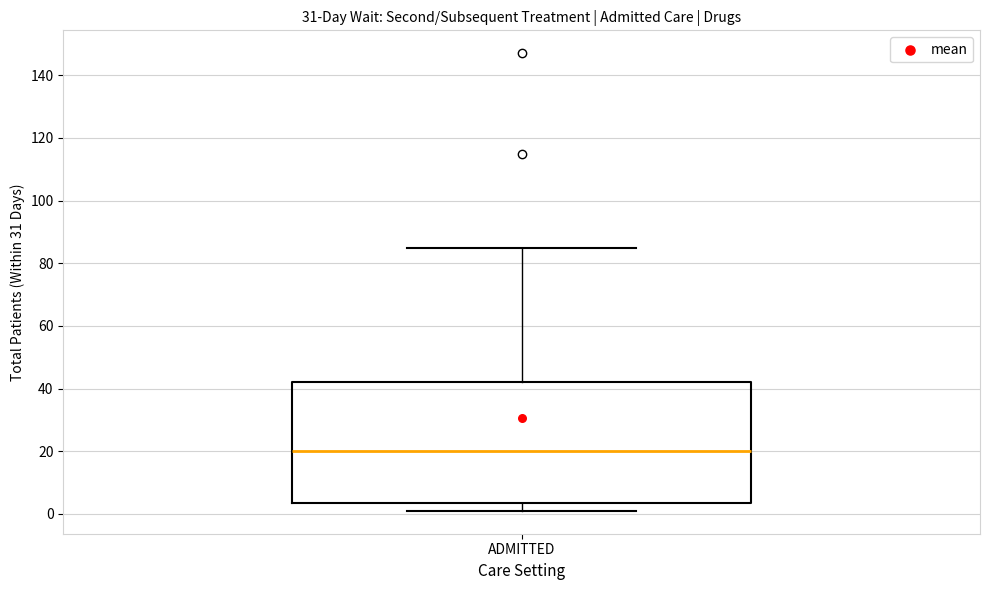

Read this box plot against the y-axis: the position of the median line, the range covered by the box, and the ends of both whiskers. The values are not printed on the chart, so give them approximately, as read against the axis.

median 20, box 4 to 42, whiskers 2 to 86